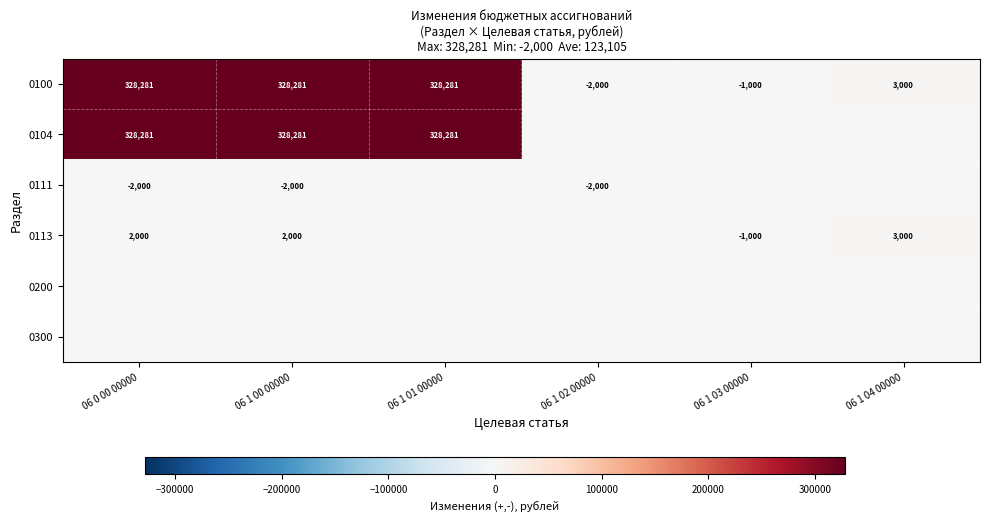

Where is 0100 nearest to the value 163140?

06 1 04 00000